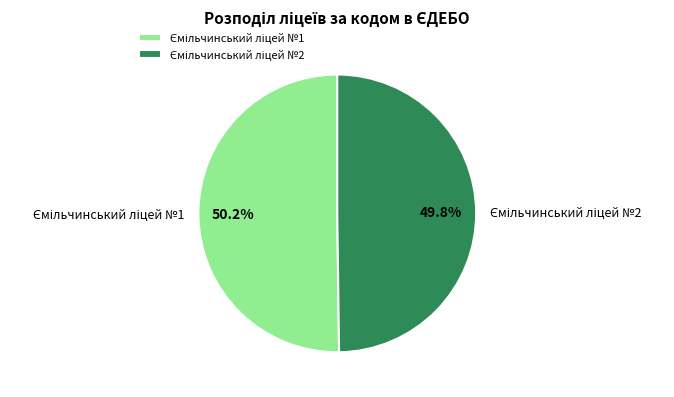

Is there any slice that represents more than half of the pie?

Yes